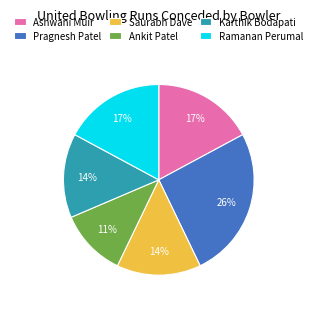

Approximately how many times larger is the value at Saurabh Dave compared to Karthik Bodapati?

1.0